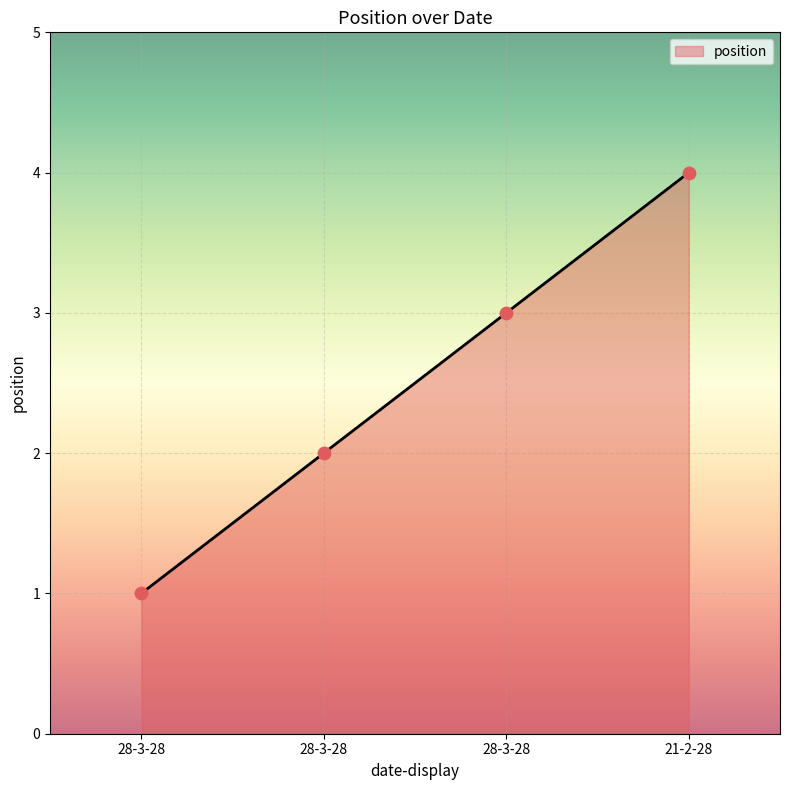

What is the ratio of the value at 28-3-28 to the value at 28-3-28?

0.5